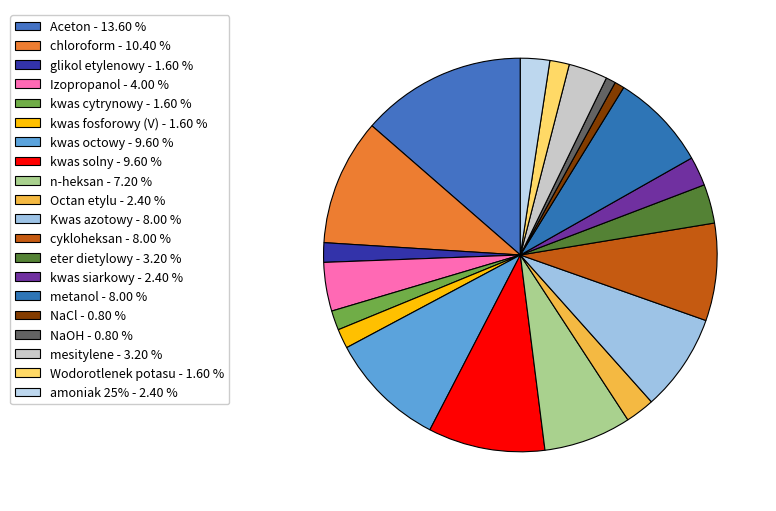

To the nearest percent, what portion does Wodorotlenek potasu represent?

2%